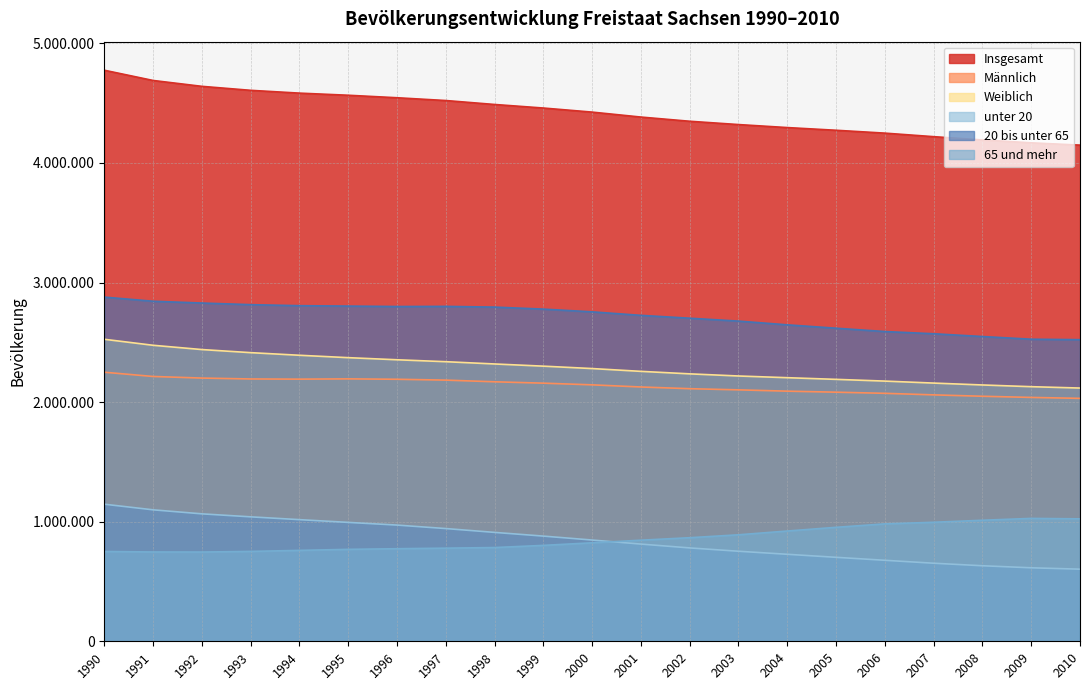

What are all the series names shown in the legend?

Insgesamt, Männlich, Weiblich, unter 20, 20 bis unter 65, 65 und mehr